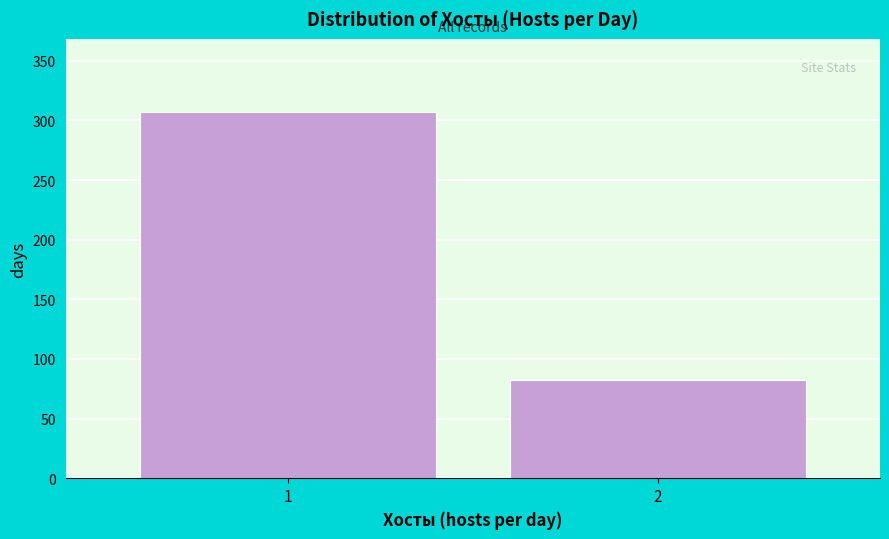

Reading left to right, what are all the values shown in this chart?

307	82